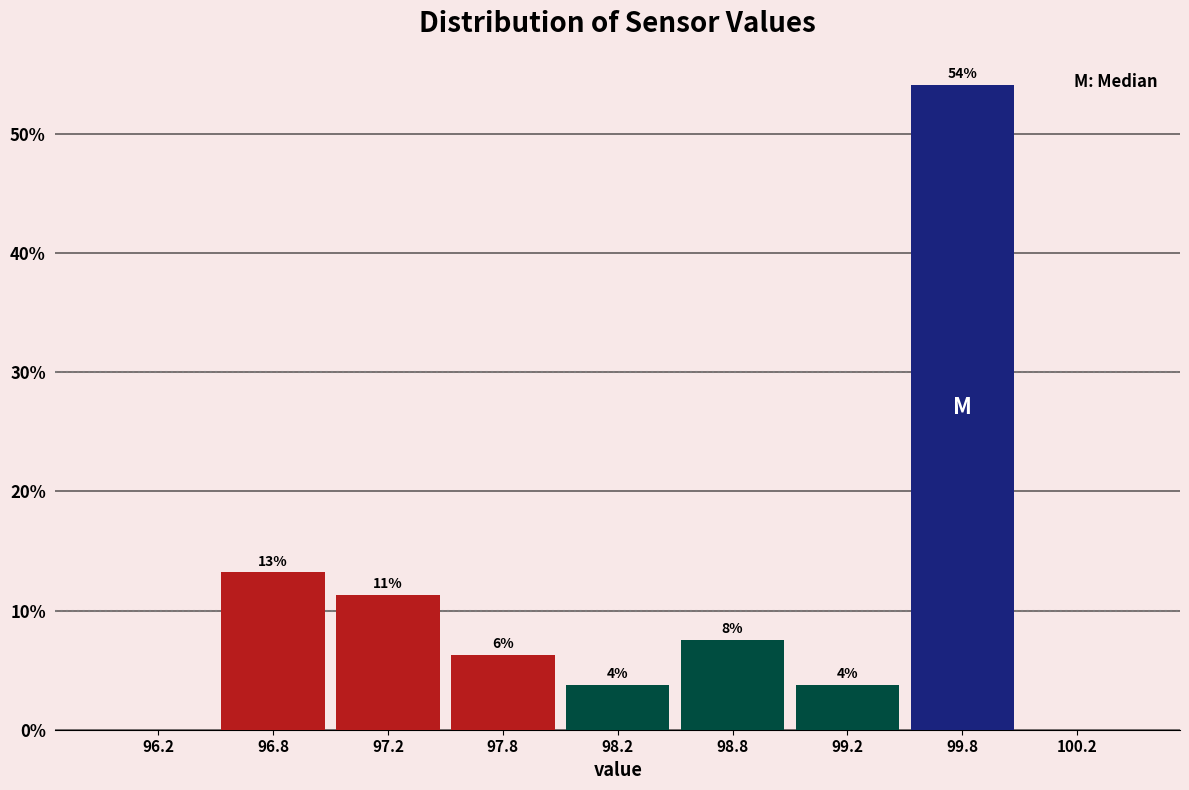

Are the bars horizontal?

No